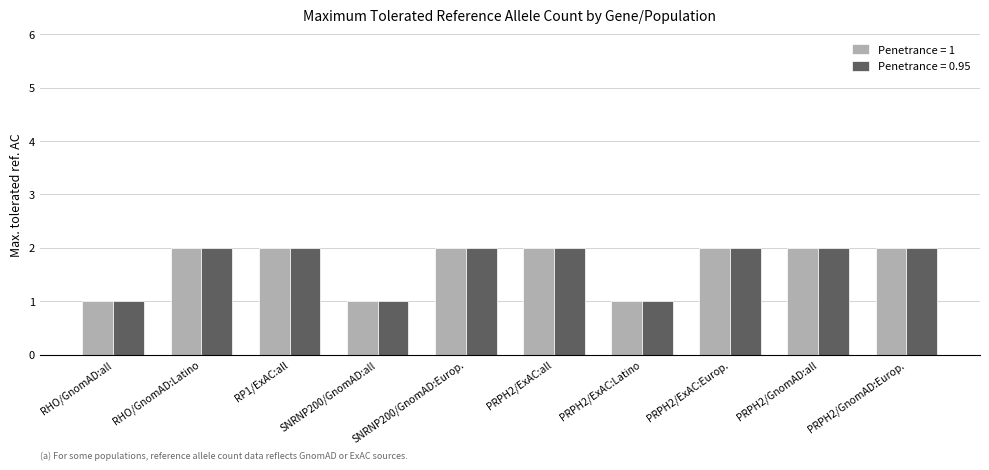

What is the average value of the Penetrance = 1 series?

2